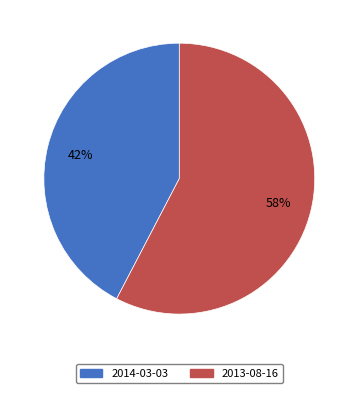

To the nearest percent, what portion does 2014-03-03 represent?

42%